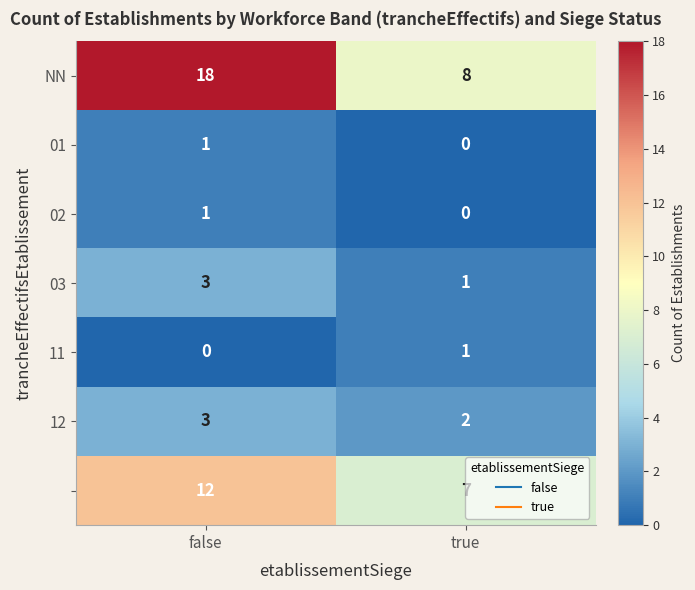

At which category does the chart reach its peak across all series?

false